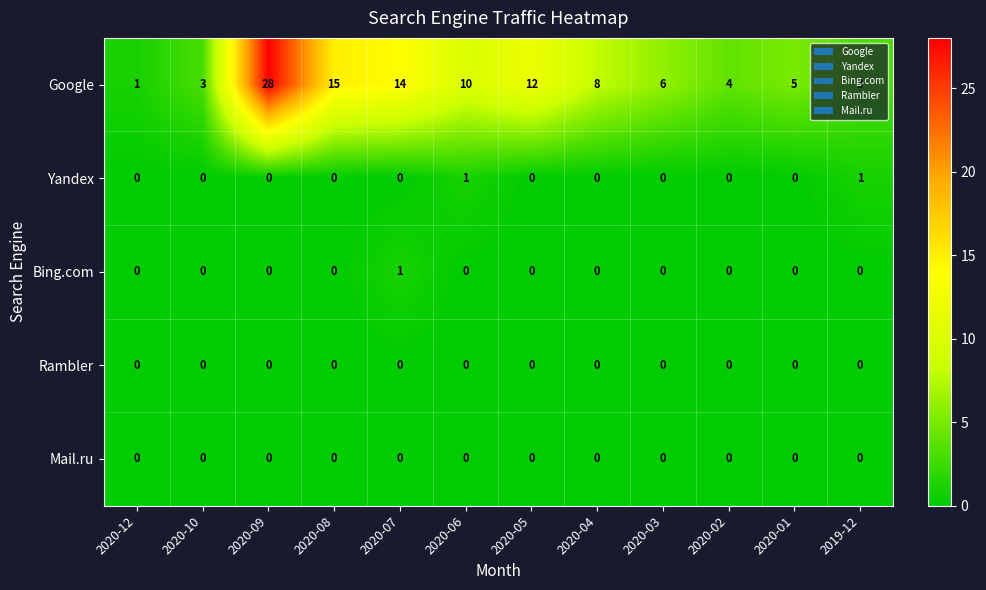

At which category does the chart reach its peak across all series?

2020-09